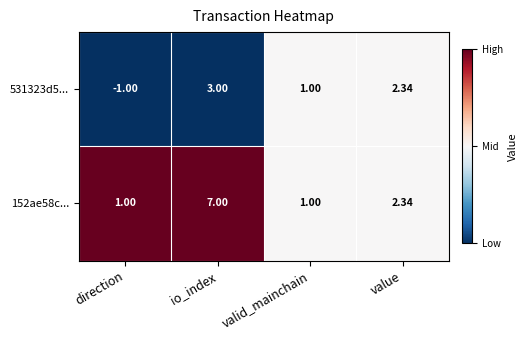

Where does the 531323d5... series first go above 2?

io_index